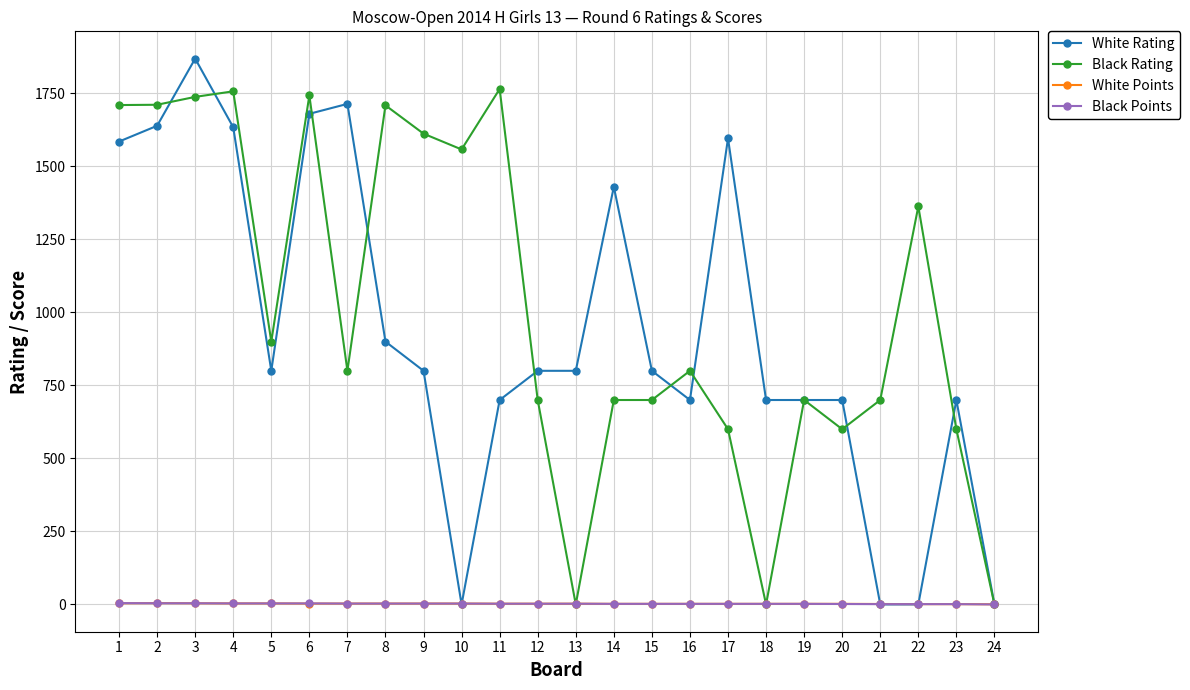

What is the total value across all series at 8?

2615.0